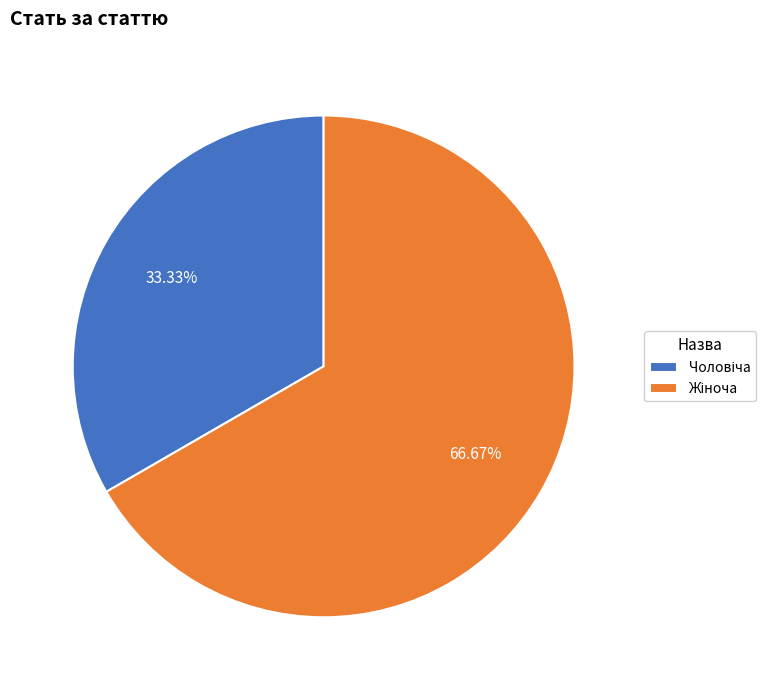

Does any single category account for the majority?

Yes